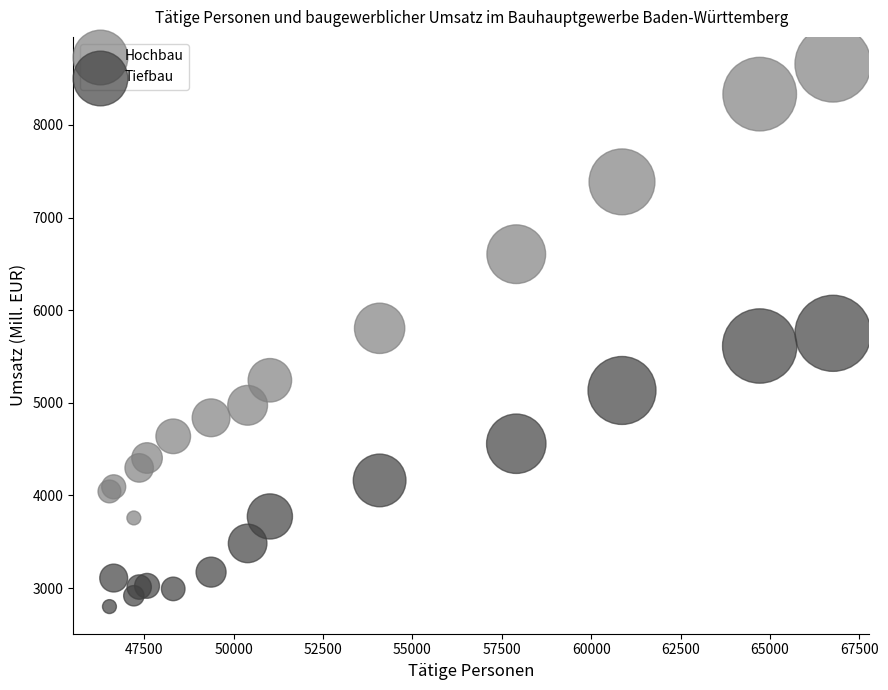

What is the X range (max minus min) for the scatter plot?

20228